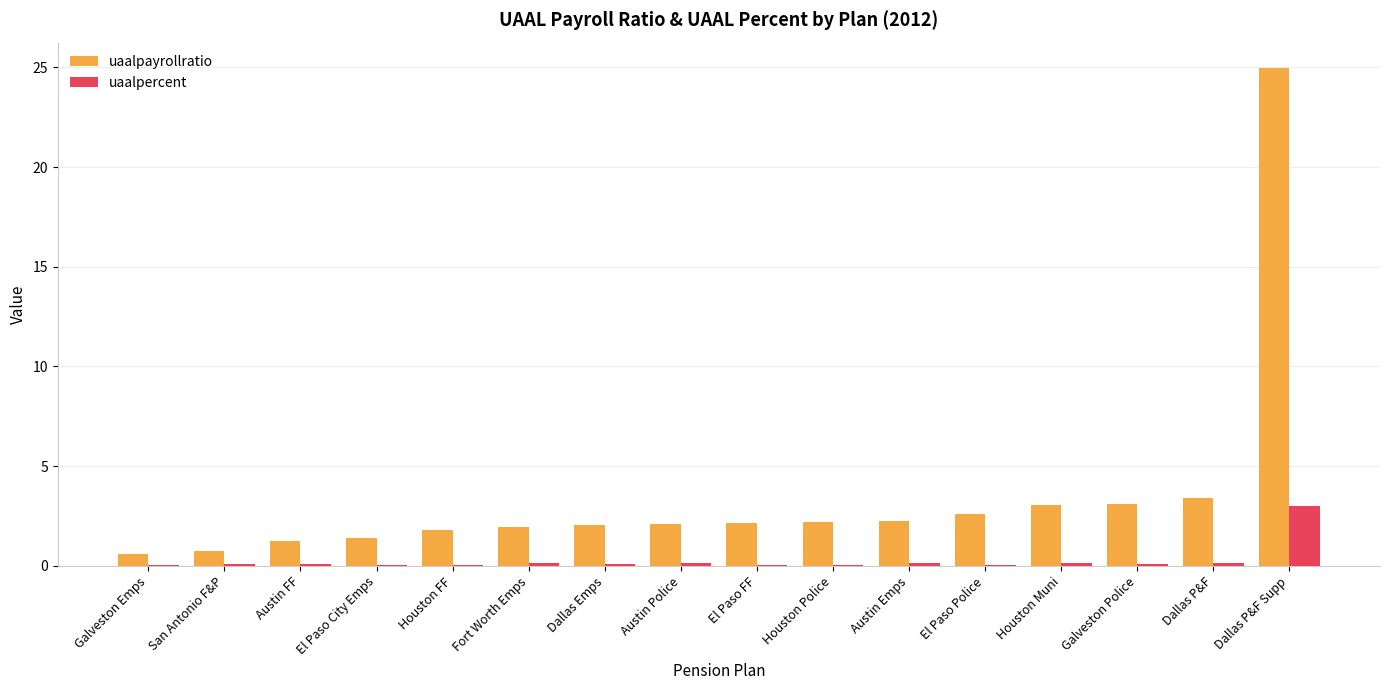

True or false: uaalpercent has a value of 0.1 at San Antonio F&P.

True